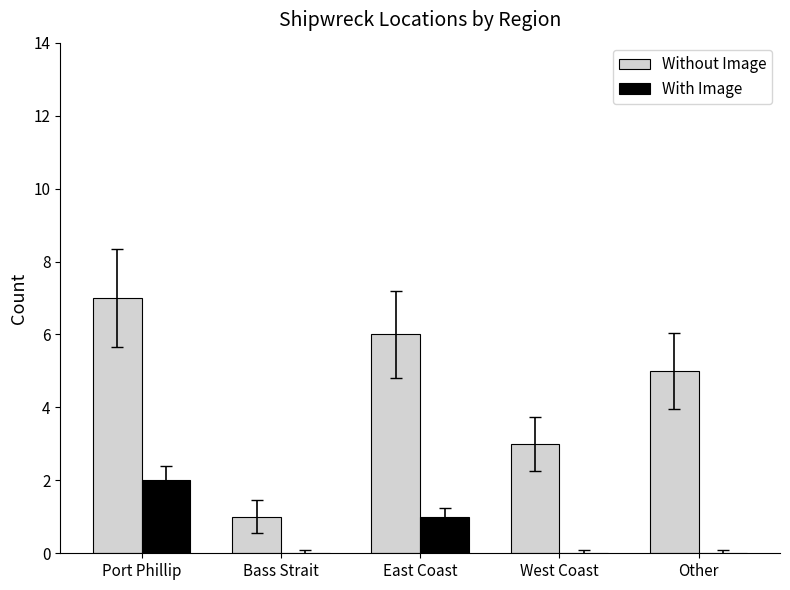

Which series has the largest total across all categories?

Without Image